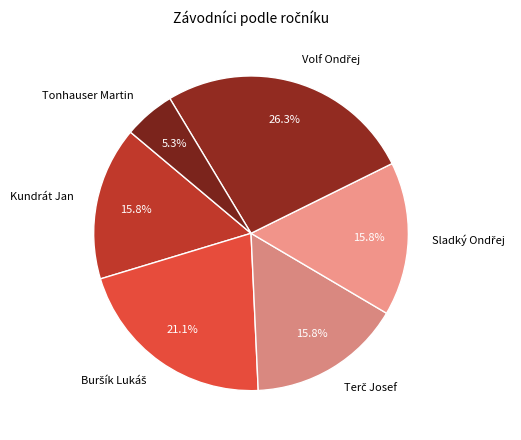

Is Tonhauser Martin the majority of the pie?

No